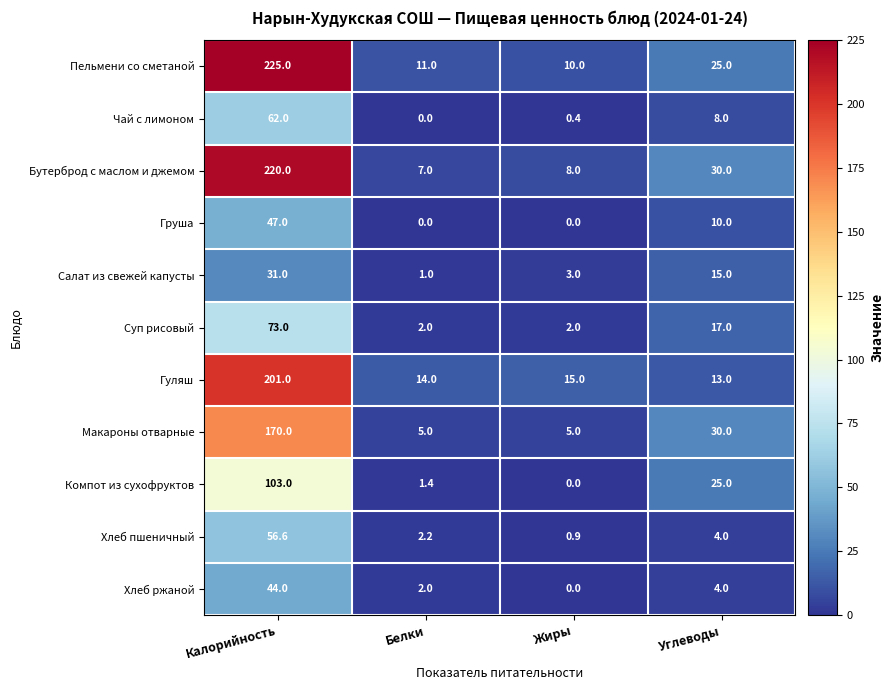

What is the sum of the Груша values at Калорийность and Жиры?

47.0